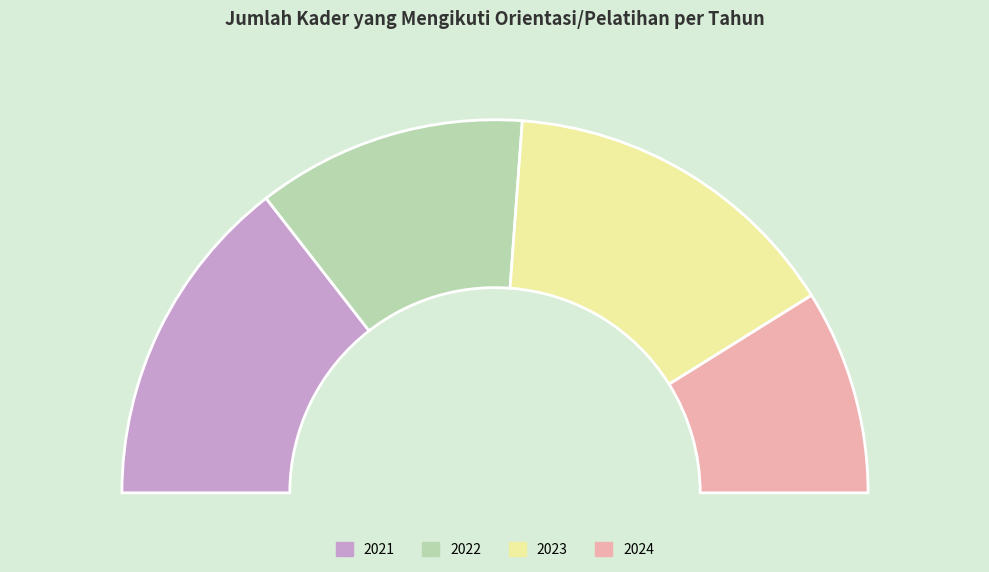

What is the largest slice in the pie chart?

2023